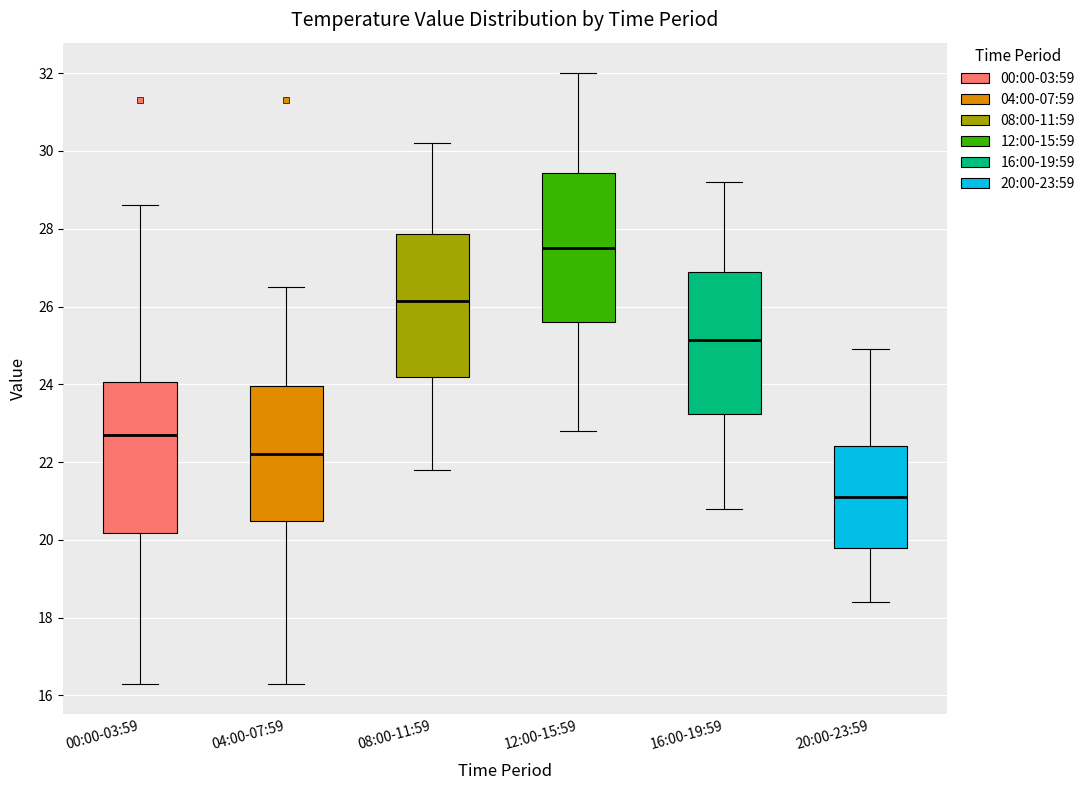

Where is the upper edge of the box for 08:00-11:59 on the y-axis? The values are not printed on the chart, so give them approximately, as read against the axis.

27.8